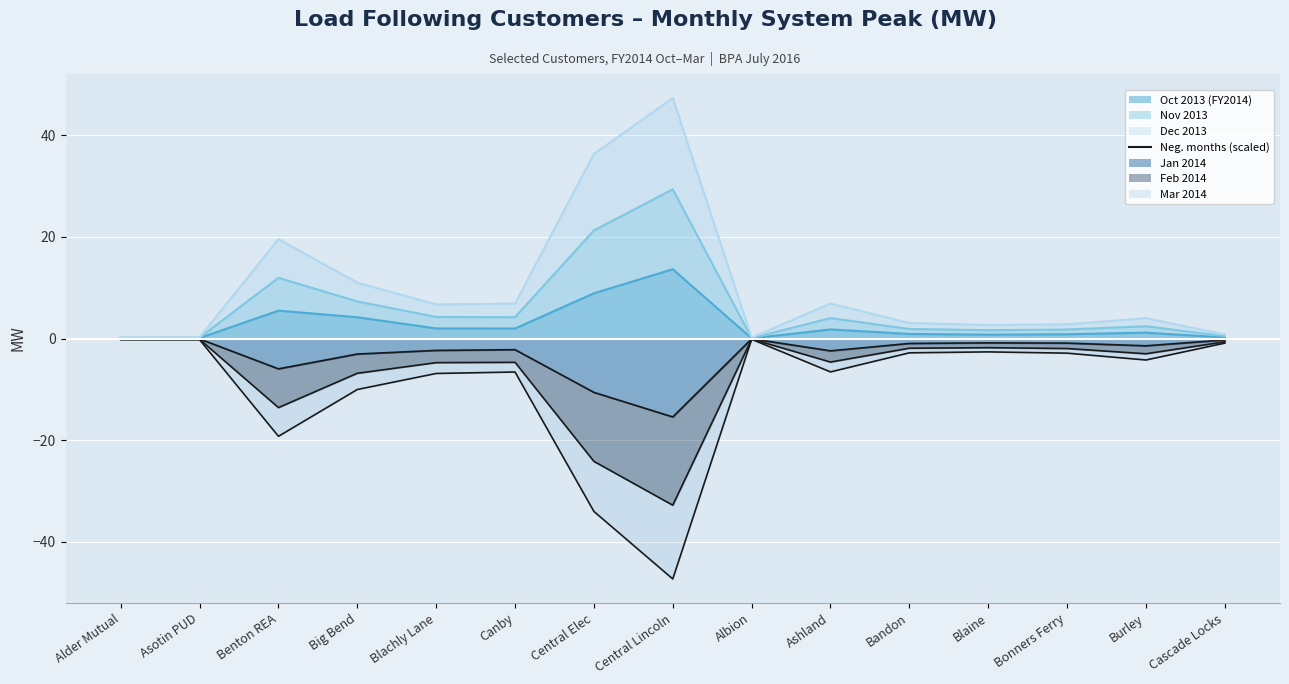

What is the minimum value shown in the chart?

-47.4